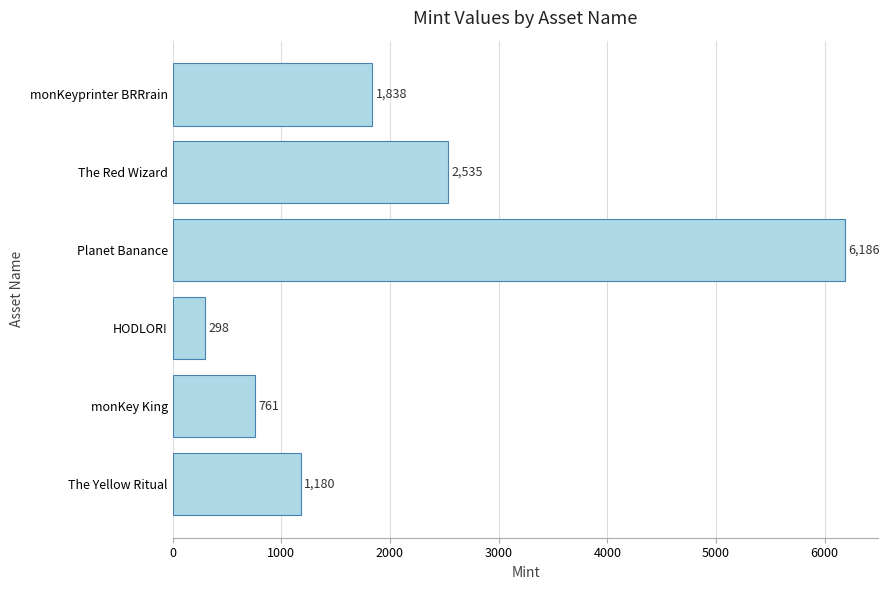

List the labels in order of value, smallest first.

HODLOR!, monKey King, The Yellow Ritual, monKeyprinter BRRrain, The Red Wizard, Planet Banance